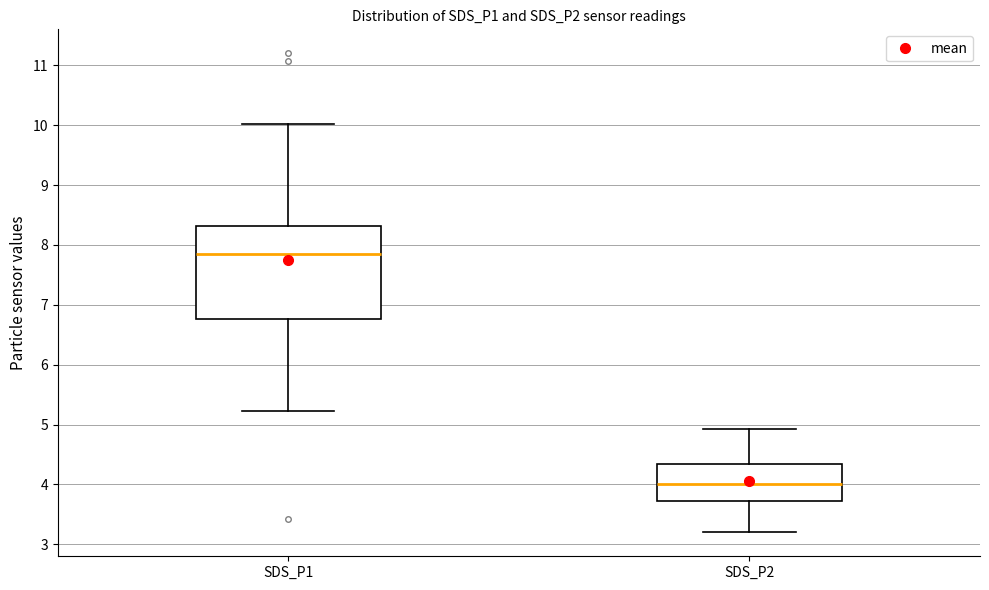

Reading left to right, read every box against the y-axis: the position of its median line, the range the box covers, and the ends of its whiskers. The values are not printed on the chart, so give them approximately, as read against the axis.

SDS_P1: median 7.9, box 6.8 to 8.3, whiskers 5.2 to 10.0
SDS_P2: median 4.0, box 3.7 to 4.3, whiskers 3.2 to 4.9